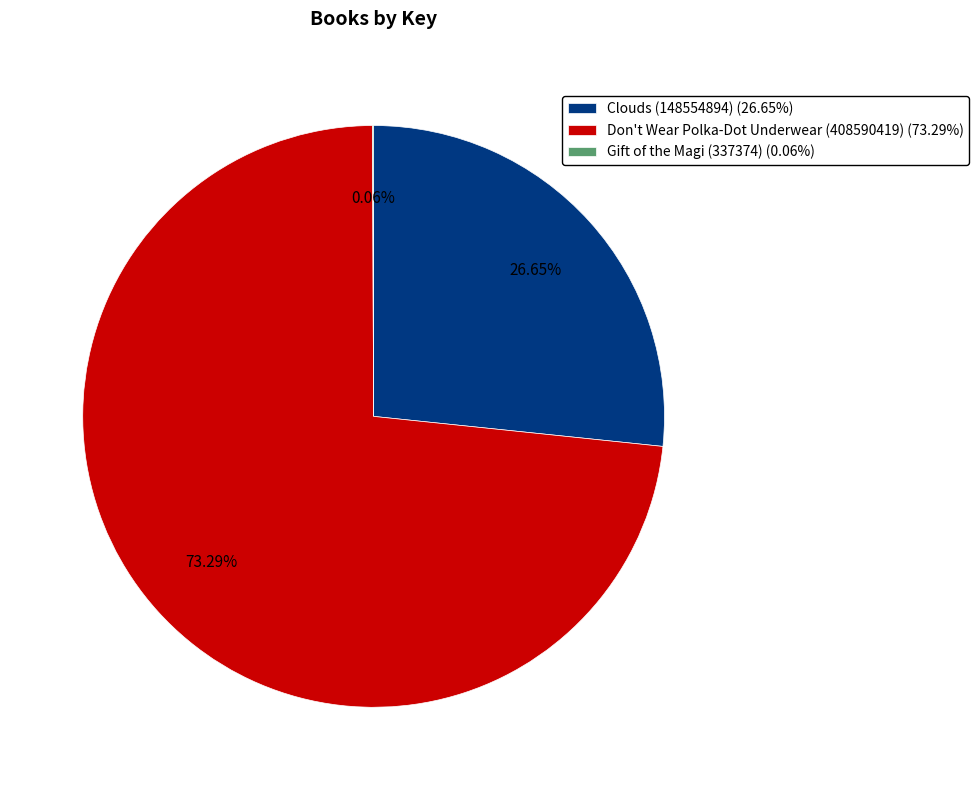

To the nearest percent, what is the difference between the largest and smallest slice percentages?

73%